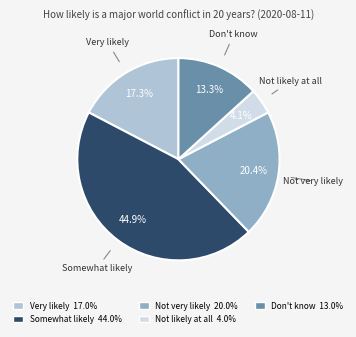

Count the number of slices in the pie.

5